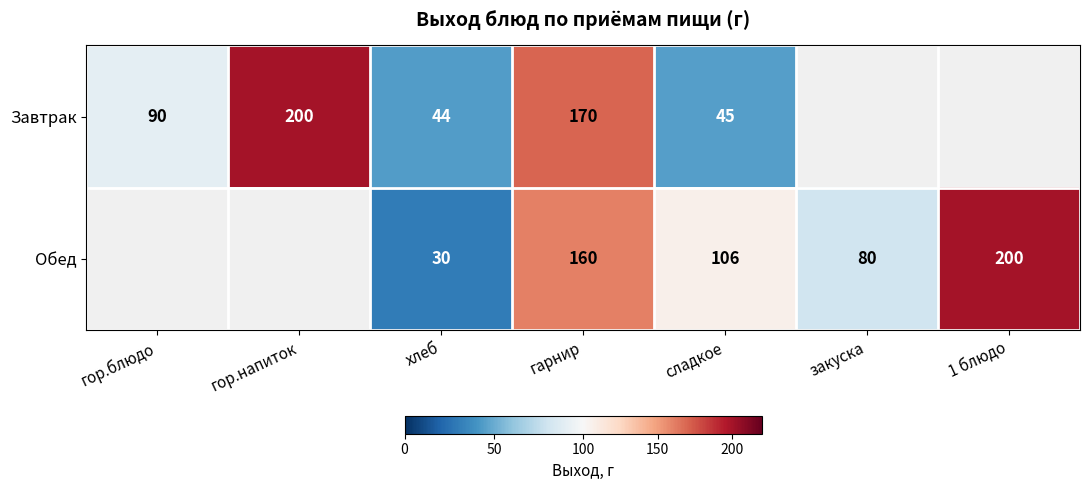

True or false: Завтрак has a value of 130 at гор.блюдо.

False